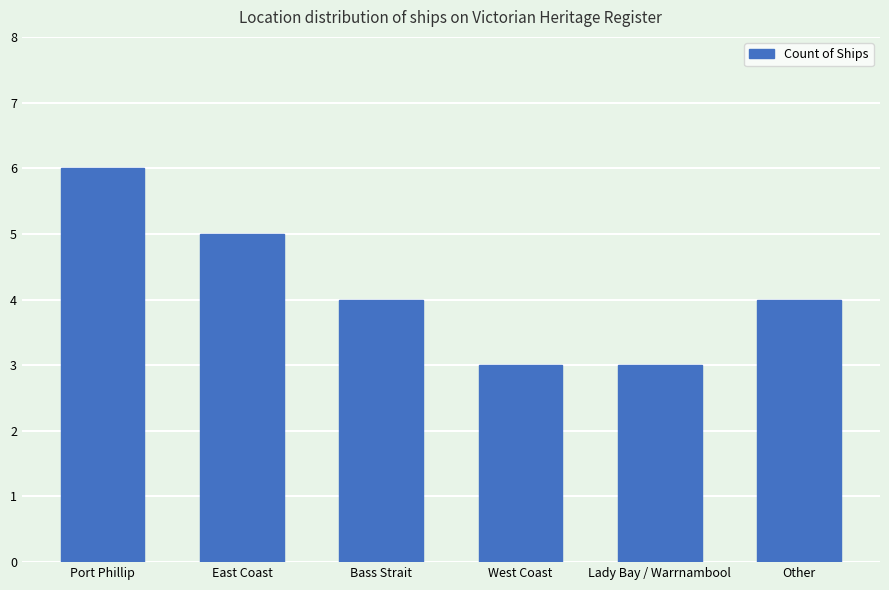

What is the change in value from East Coast to Lady Bay / Warrnambool?

-2